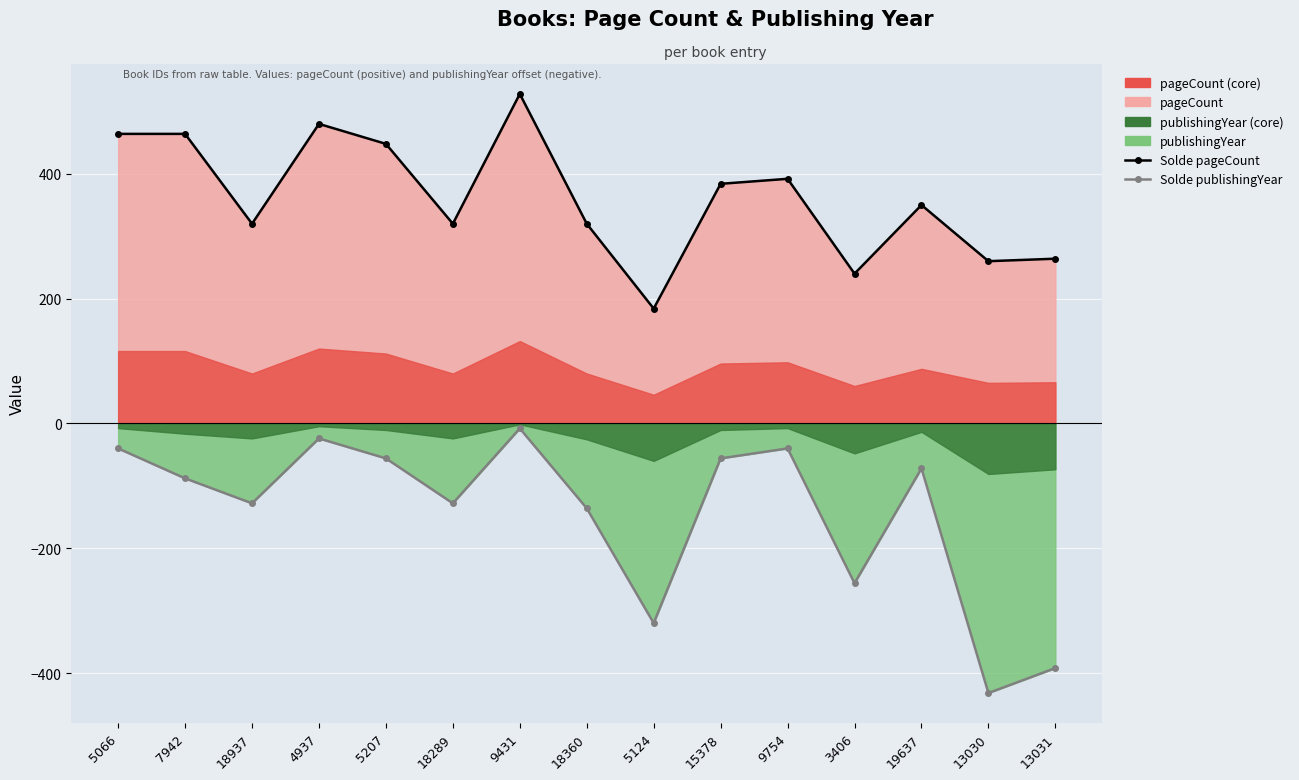

What is the label of the 10th point from the left?

15378